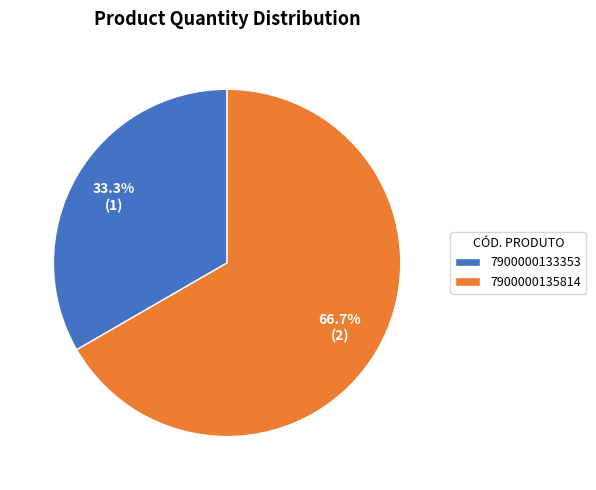

How many slices are in this pie chart?

2